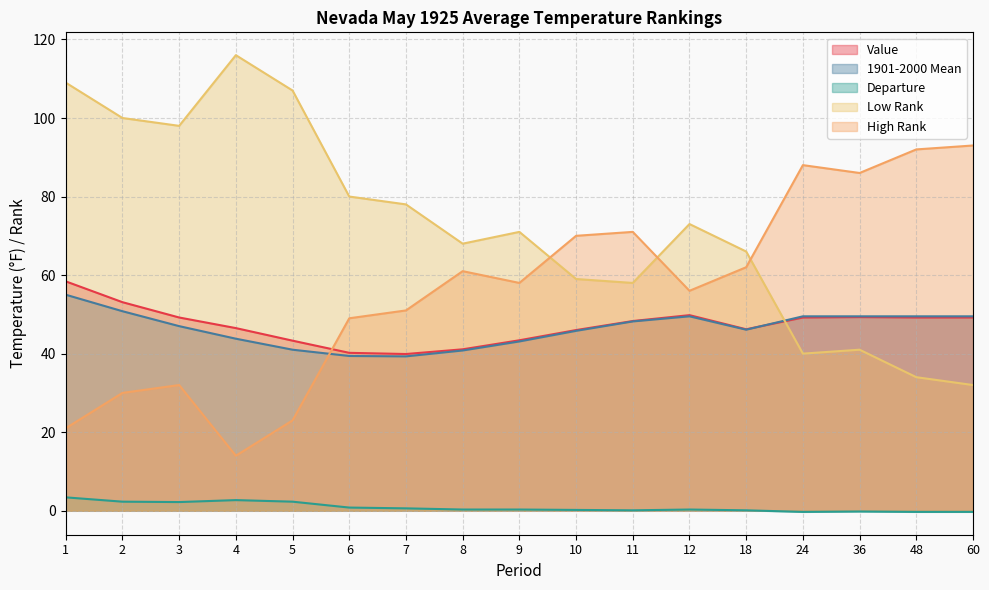

In Departure, how many points are lower than both neighbors (excluding endpoints)?

3